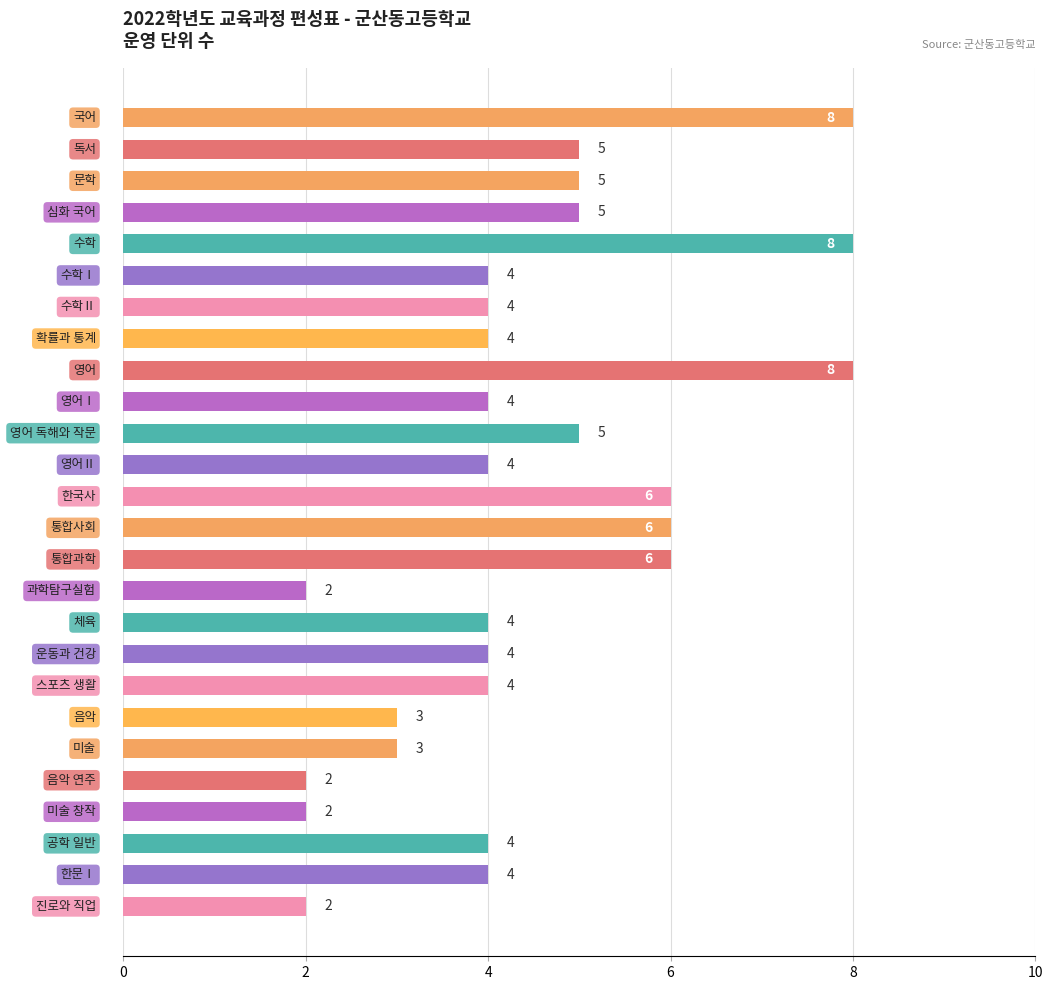

How many bars are there in total?

26